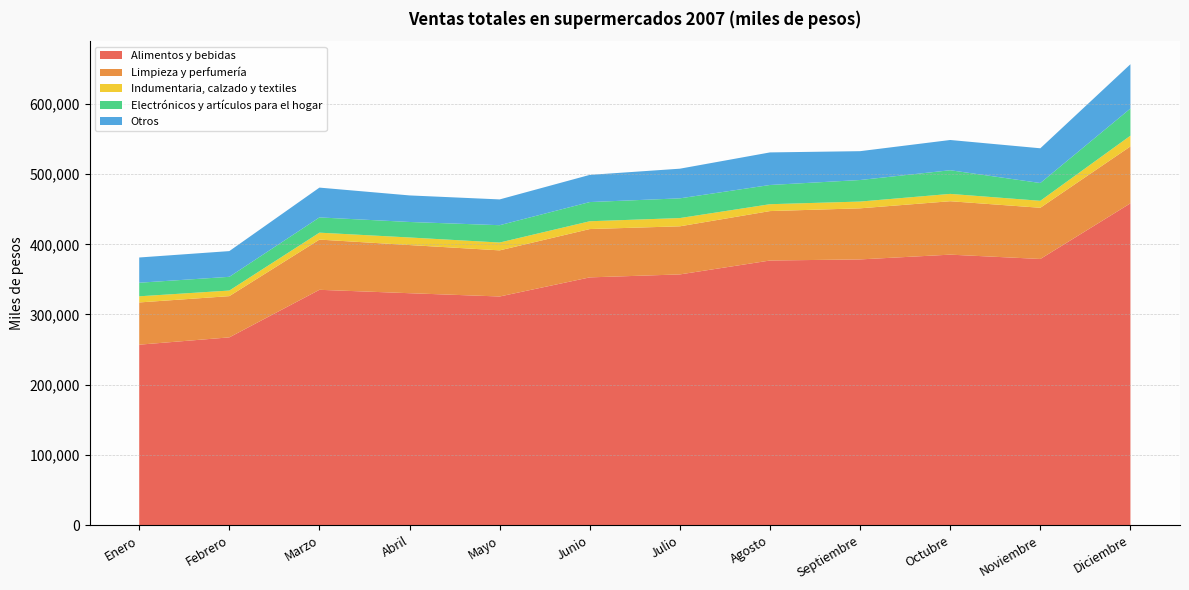

Reading right to left, what are all the values shown in this chart?

Alimentos y bebidas: 458405	379107	385273	378477	376910	357106	352871	325650	330331	335166	267394	256973
Limpieza y perfumería: 81077	72946	76107	72790	70439	68532	68860	65713	68608	71550	58751	60183
Indumentaria, calzado y textiles: 15301	9950	10462	9651	9793	11768	11118	11160	10793	9884	7978	8748
Electrónicos y artículos para el hogar: 38680	25334	33713	30696	27380	28087	27349	24710	22086	21712	19543	19347
Otros: 63145	49490	43085	41094	46423	42250	38733	36737	37836	42478	36651	35964